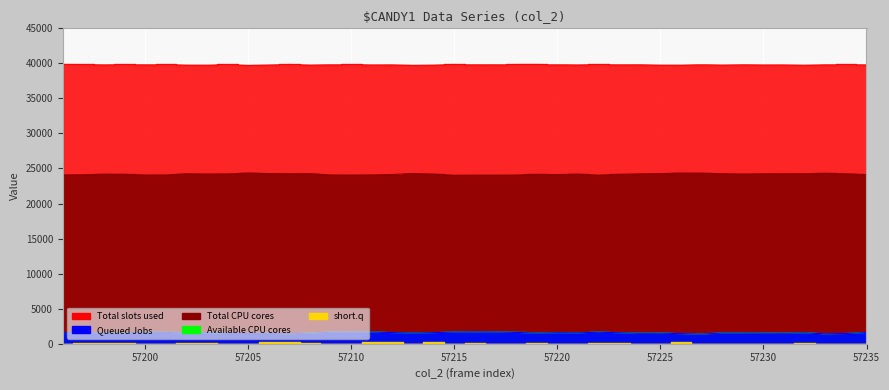

At which category does col_511 reach its first local peak?

57200